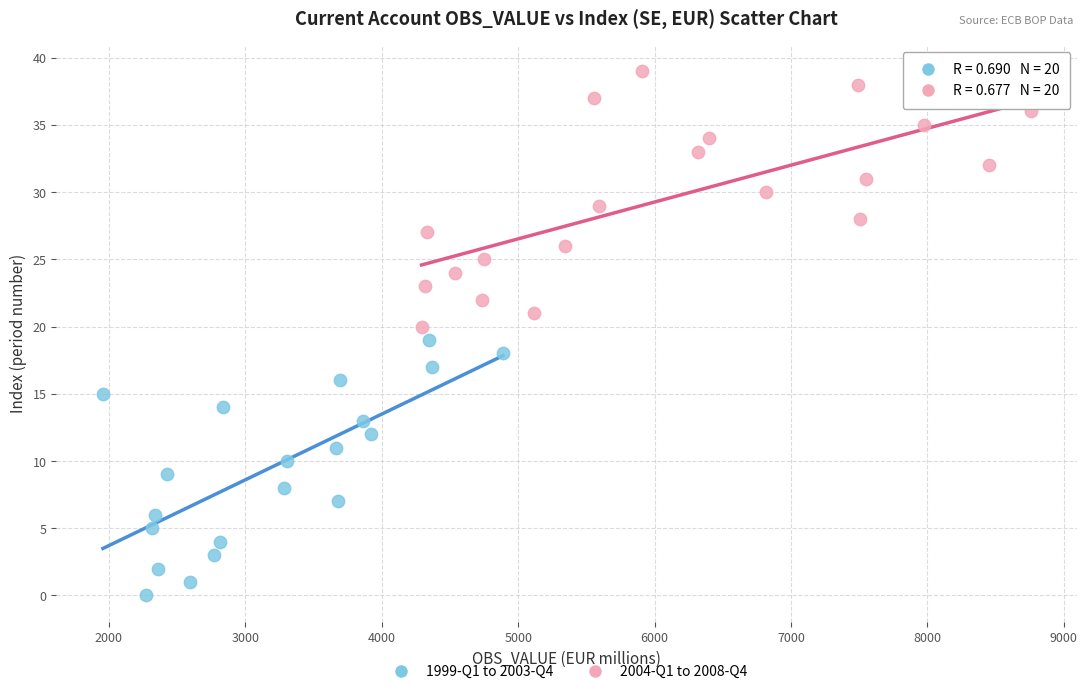

Which series reaches the minimum Y coordinate?

1999-Q1 to 2003-Q4